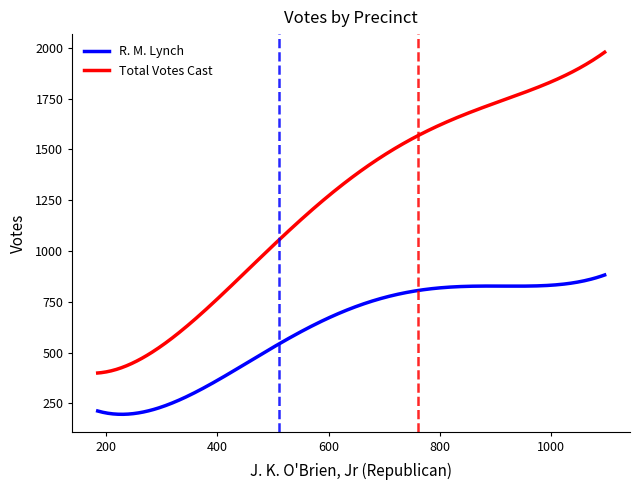

List the series in order of their peak value, lowest first.

R. M. Lynch, Total Votes Cast